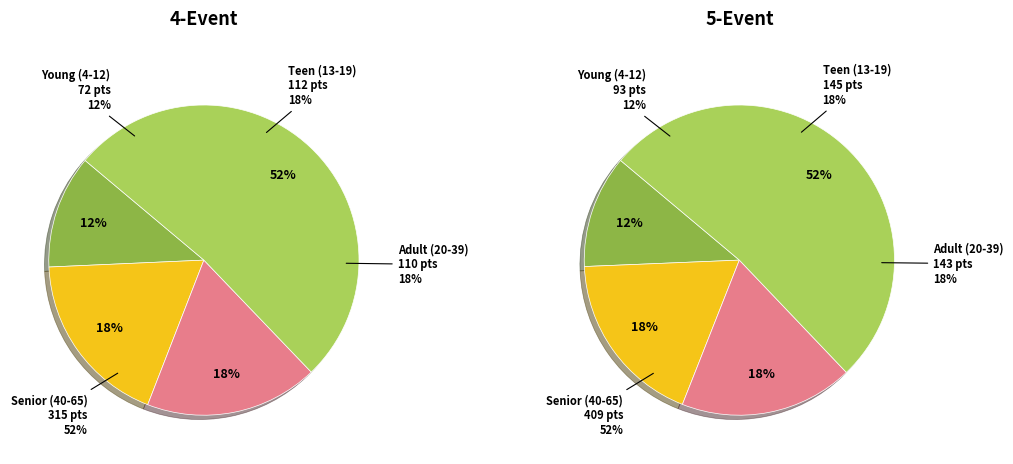

Is it true that 18 is 3% of the pie?

True